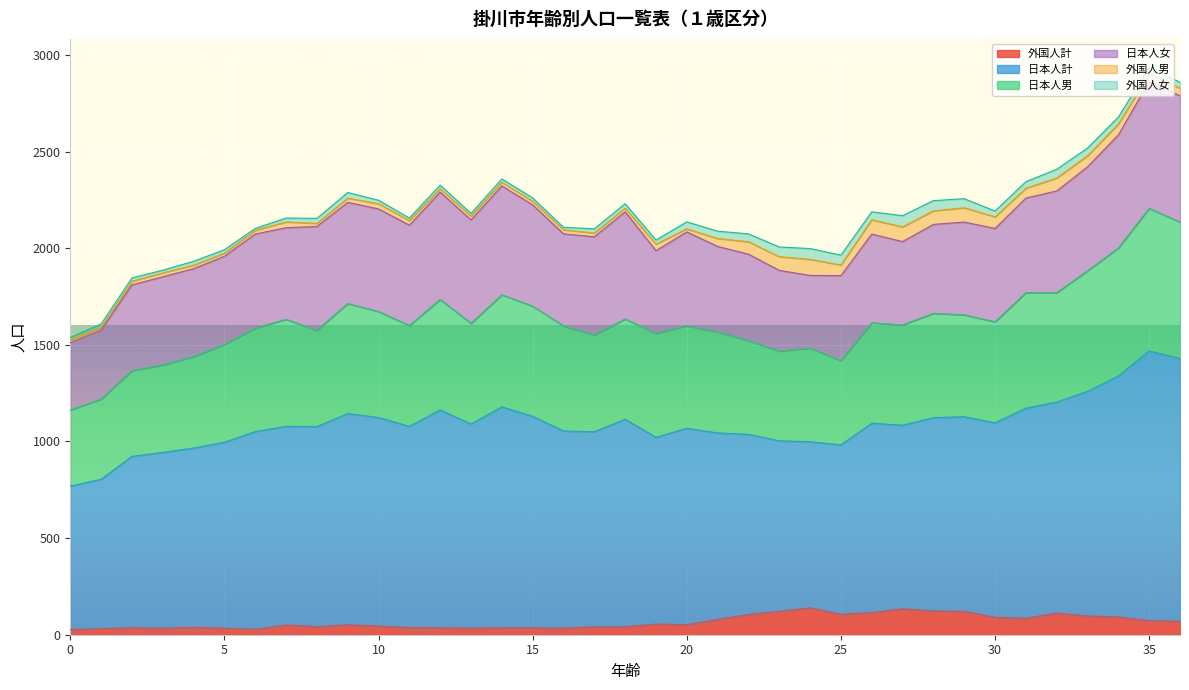

True or false: 外国人計 and 日本人計 cross at least once.

False